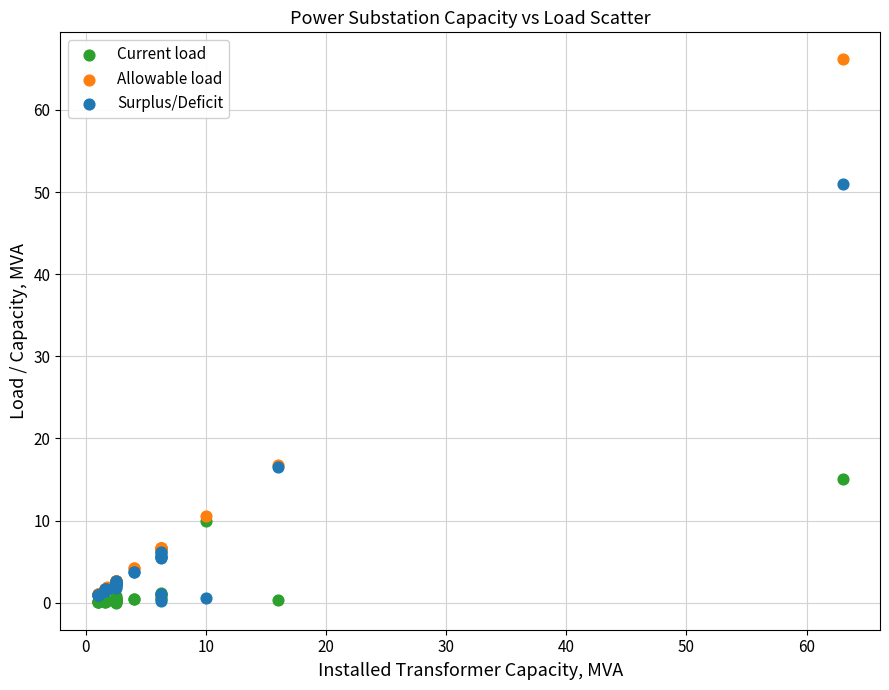

What are all the series names shown in the legend?

Current load, Allowable load, Surplus/Deficit